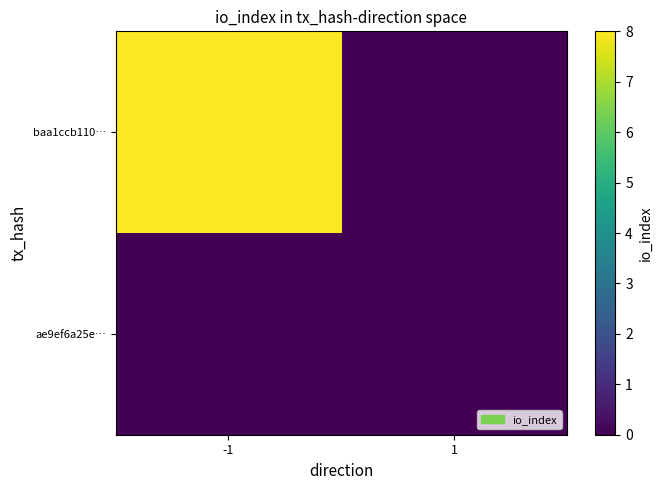

How many data points does each series have?

2